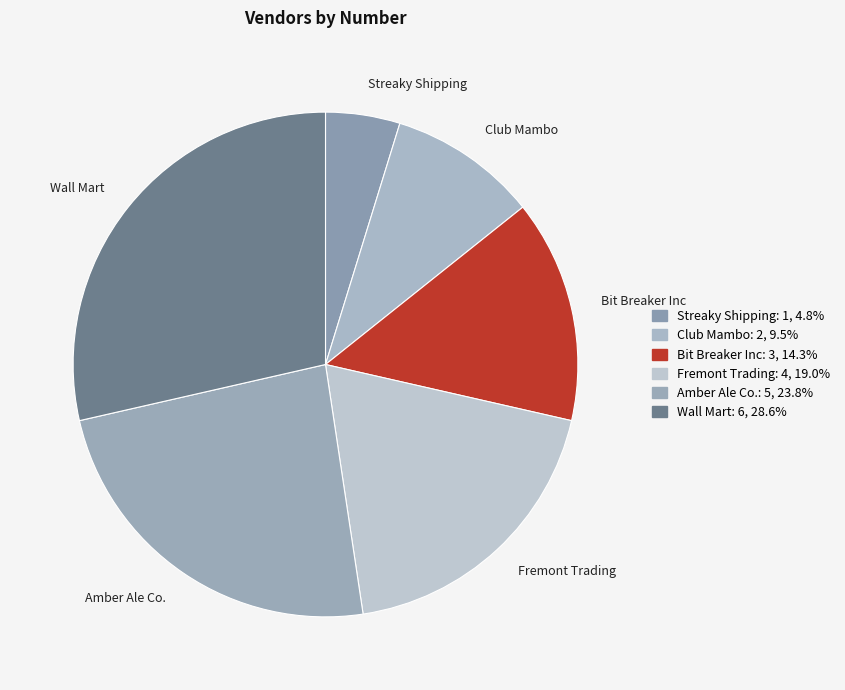

What is the largest slice in the pie chart?

Wall Mart